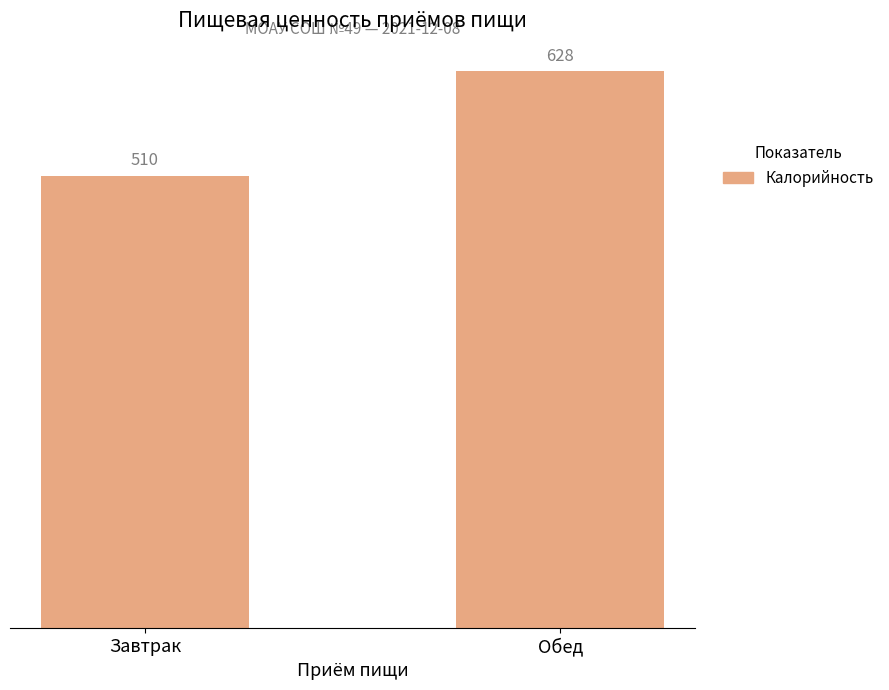

What is the average value?

569